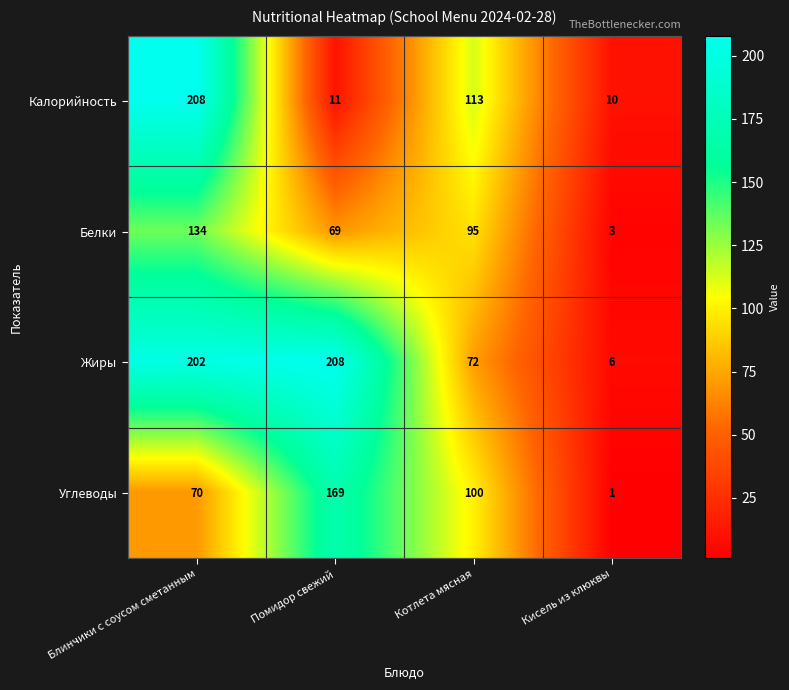

At Помидор свежий, list the series in order from largest to smallest.

Жиры, Углеводы, Белки, Калорийность